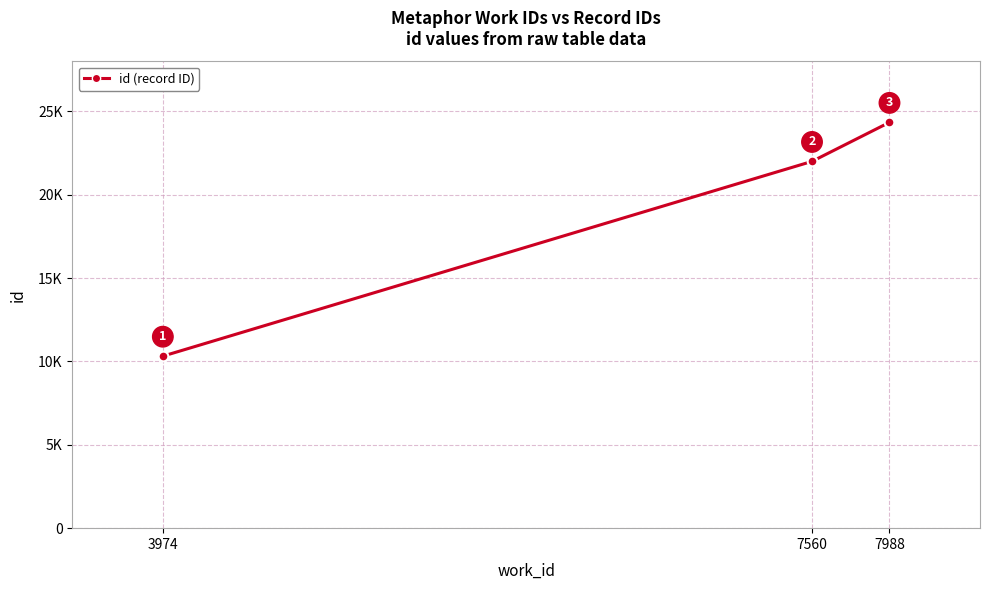

Does the chart have visible grid lines?

Yes